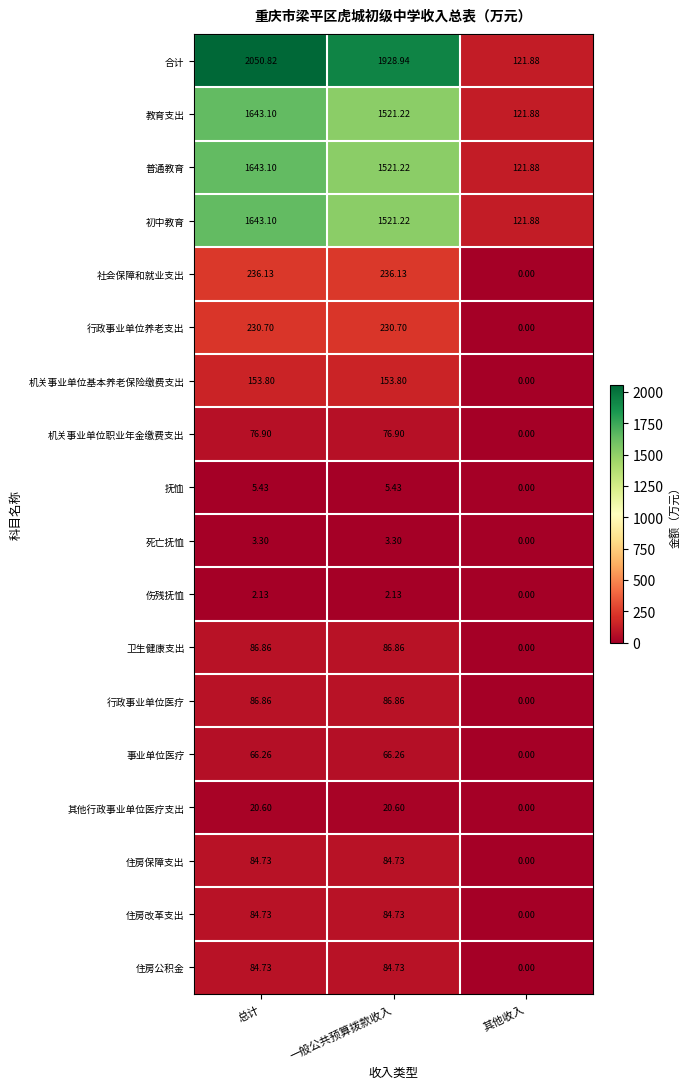

Which series has the largest total across all categories?

合计